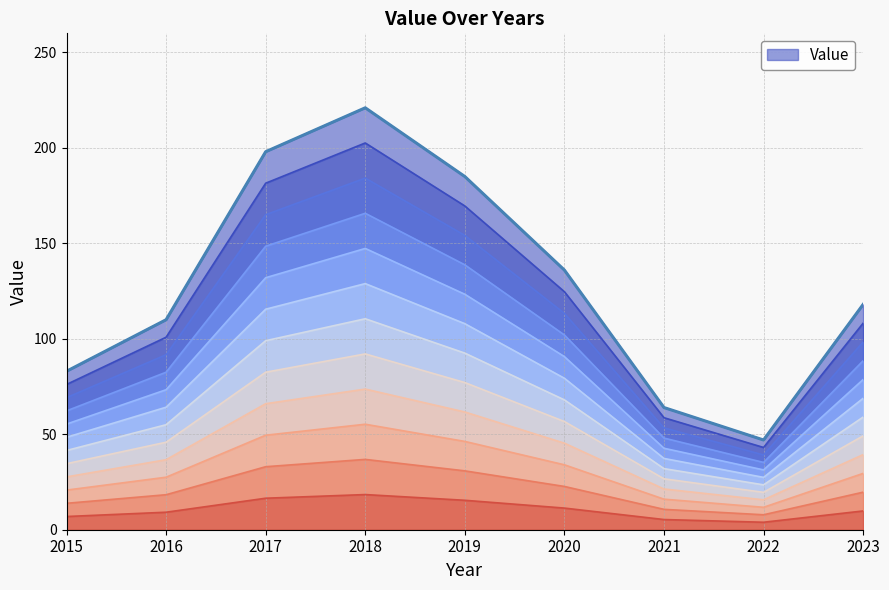

List the labels in order of value, largest first.

2018, 2017, 2019, 2020, 2023, 2016, 2015, 2021, 2022